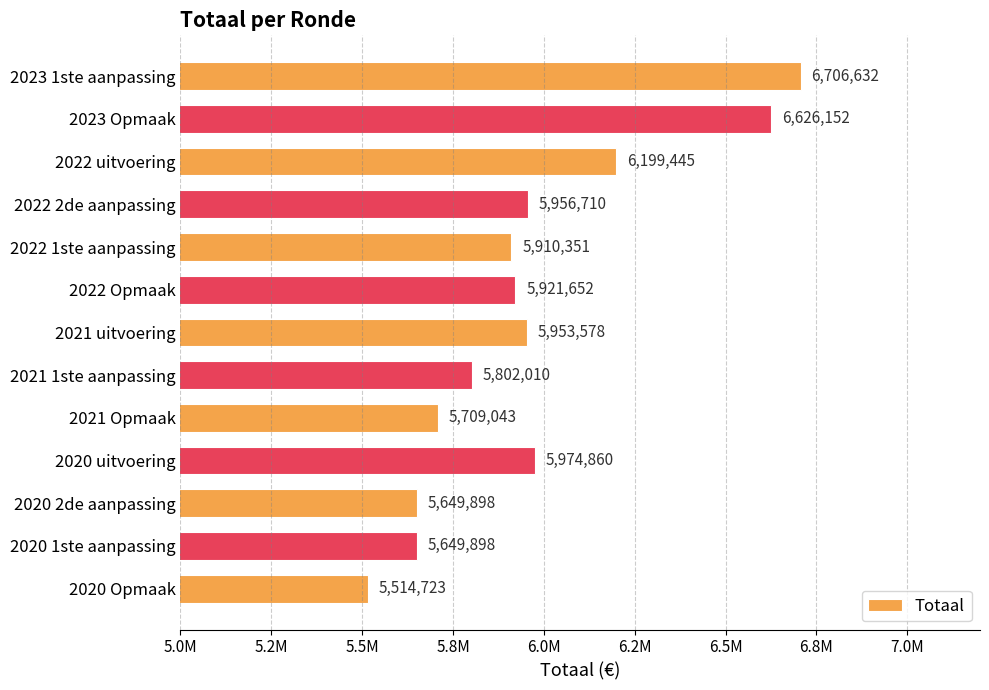

Are the bars horizontal?

Yes